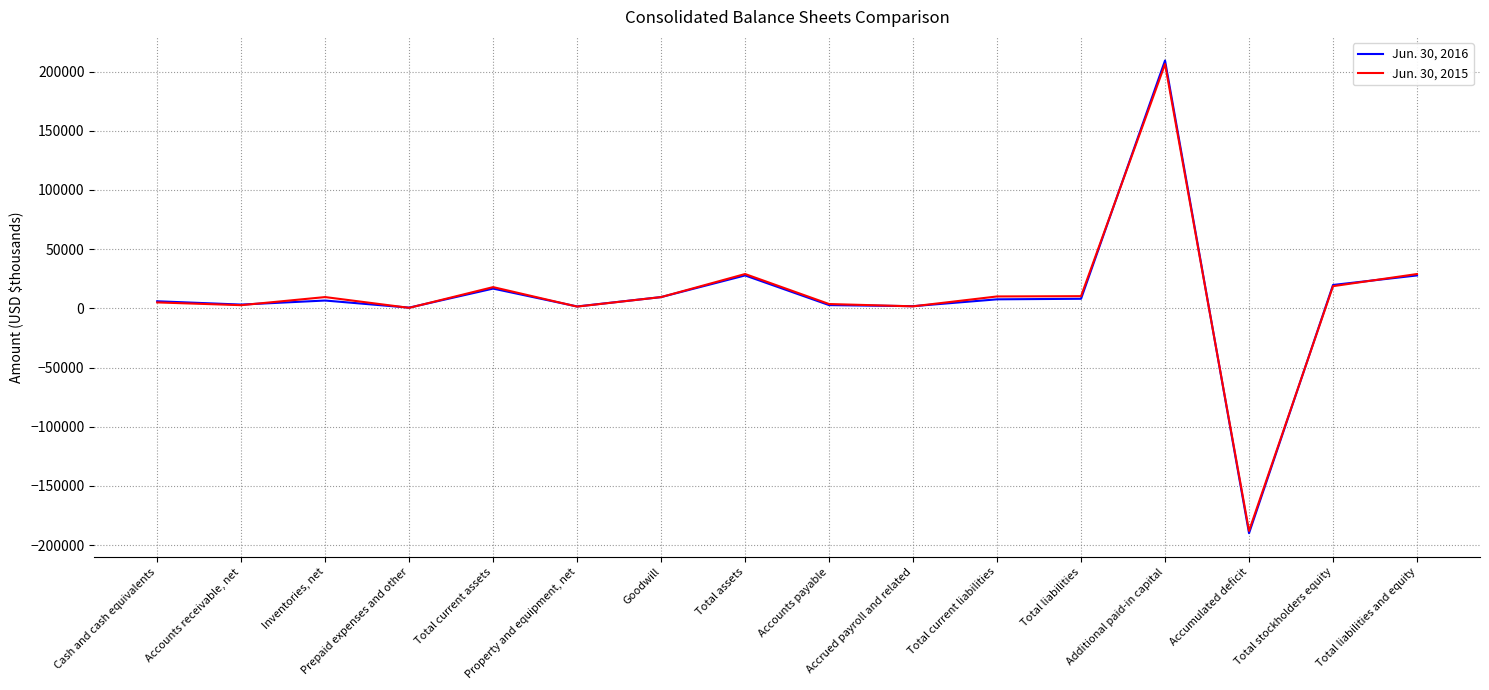

Is it true that Jun. 30, 2016 equals -265324 at Accumulated deficit?

False